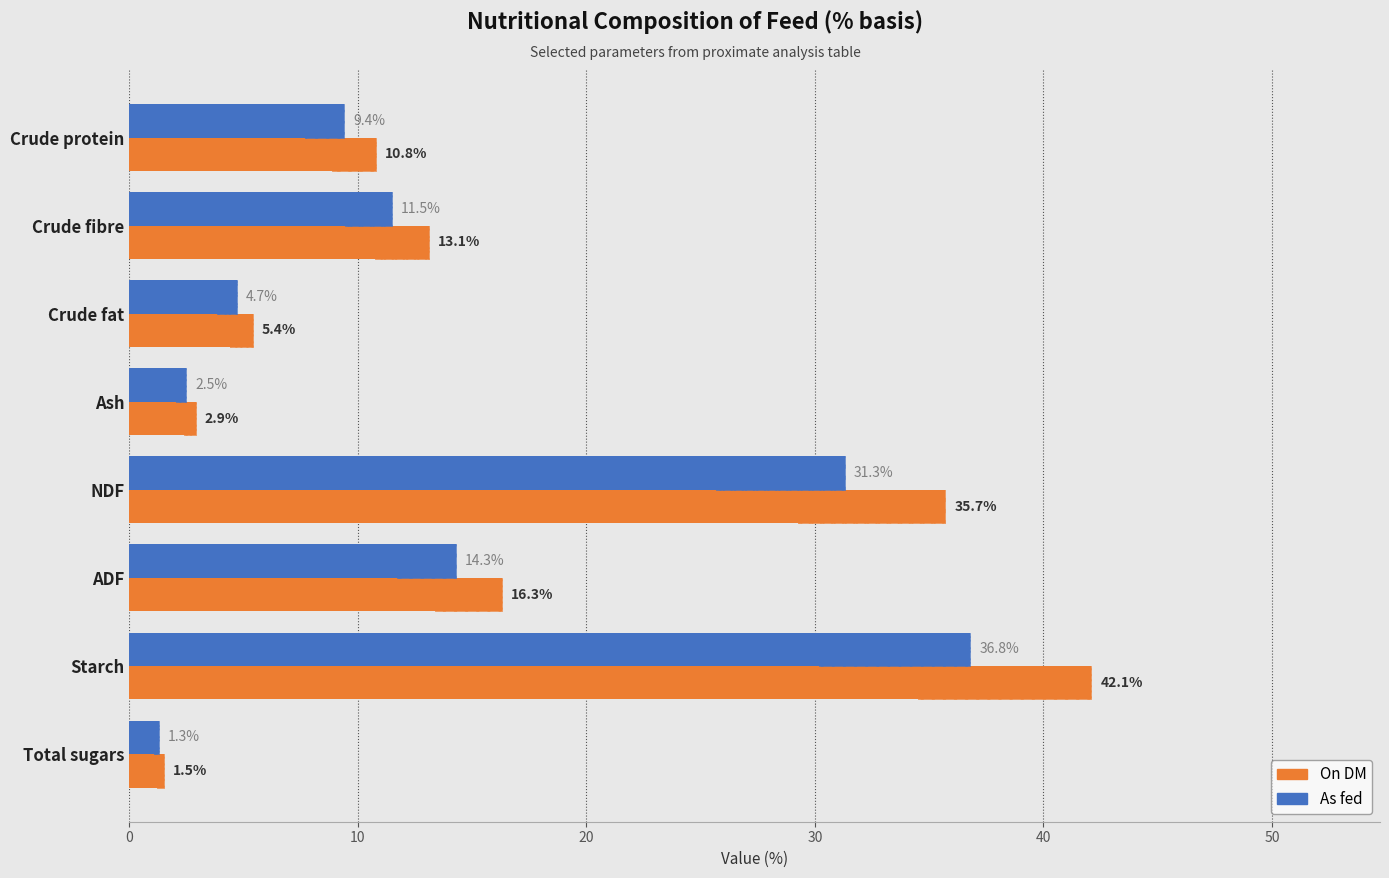

Which has a higher value, ADF or Total sugars?

ADF